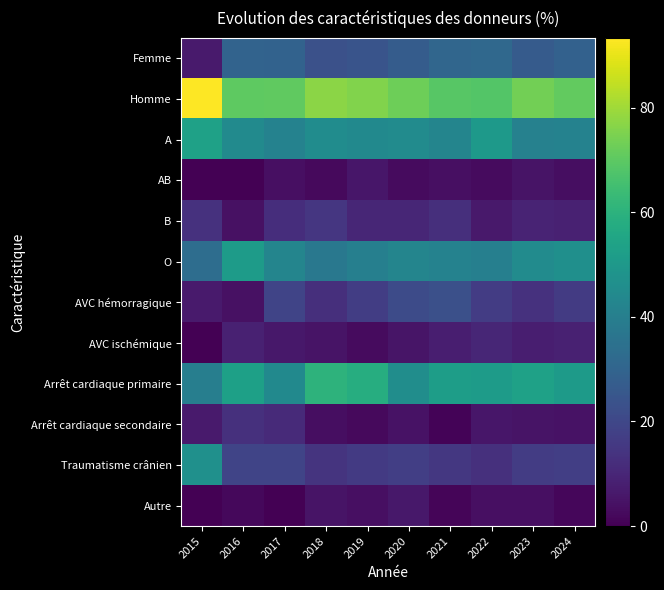

At how many categories does at least one series exceed 8?

10